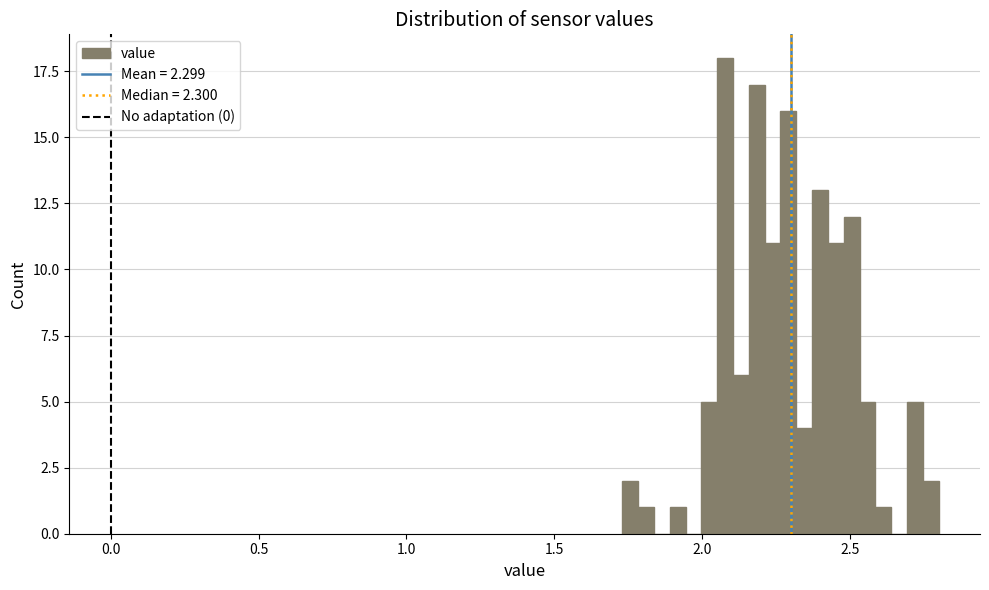

Read against the x-axis, roughly where is the centre of the tallest bar?

2.10